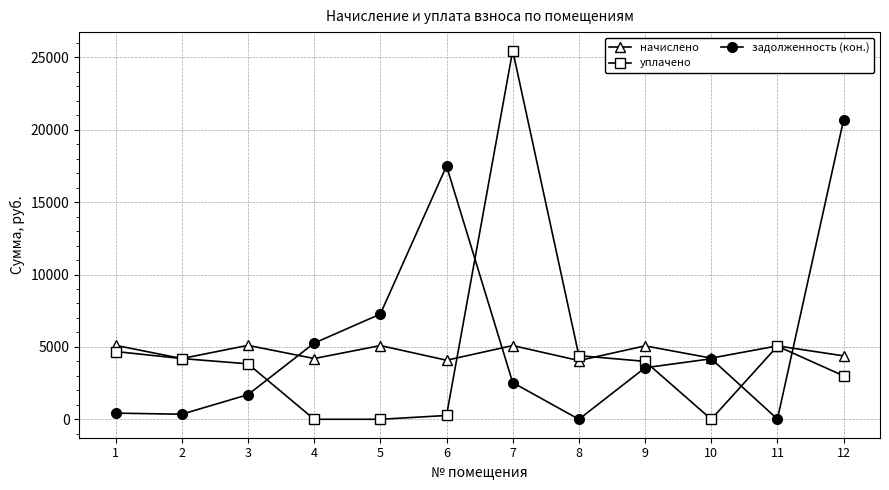

The value of задолженность (кон.) at 2 is 349.6. True or false?

True